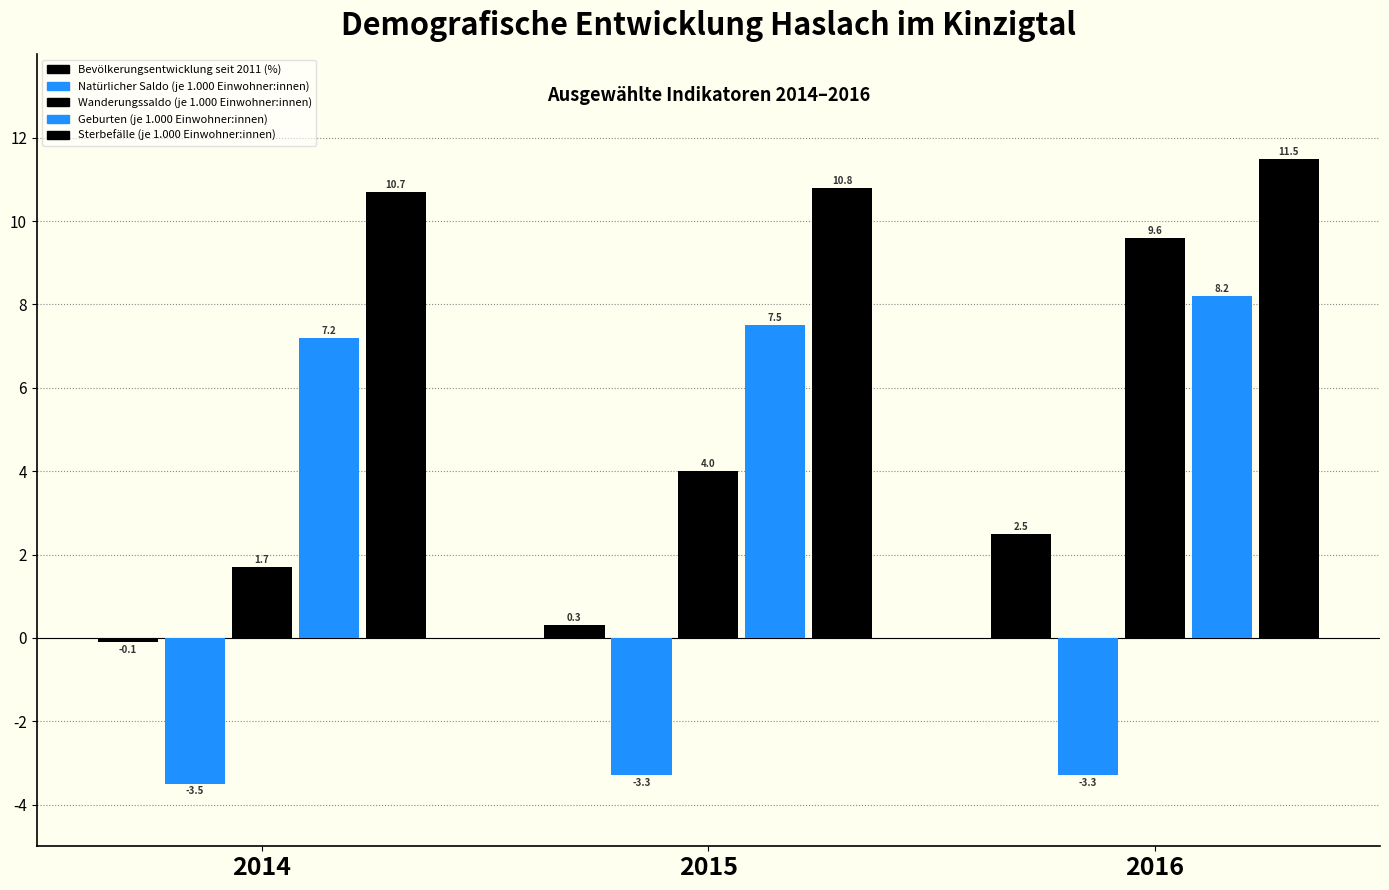

Does the chart contain any negative values?

Yes